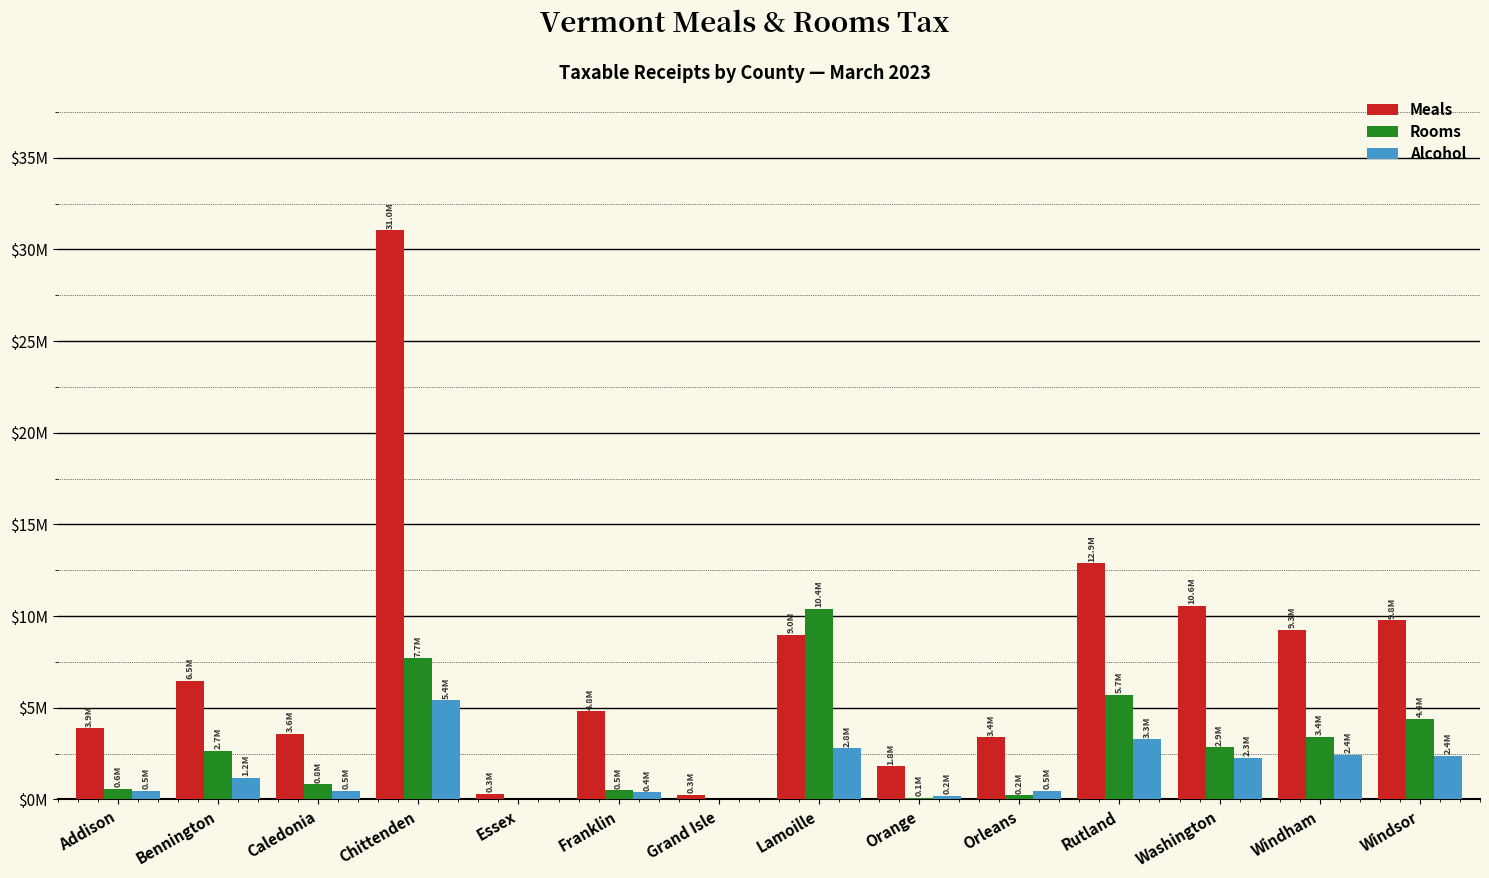

At how many categories does at least one series exceed 16855794?

1